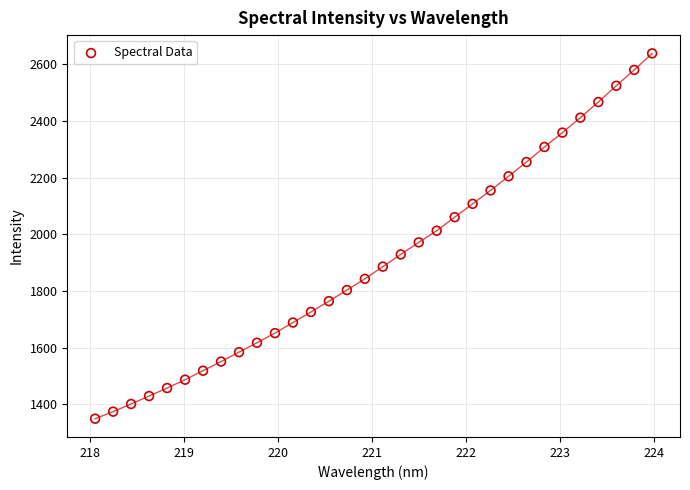

What is the range of Y values (max minus min)?

1289.3